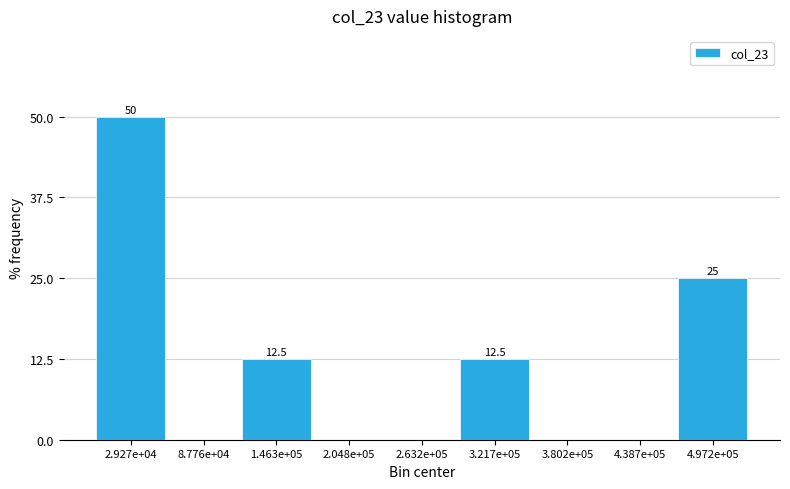

Reading left to right, list all the values displayed in this chart.

2.927e+04=50.0	8.776e+04=0.0	1.463e+05=12.5	2.048e+05=0.0	2.632e+05=0.0	3.217e+05=12.5	3.802e+05=0.0	4.387e+05=0.0	4.972e+05=25.0